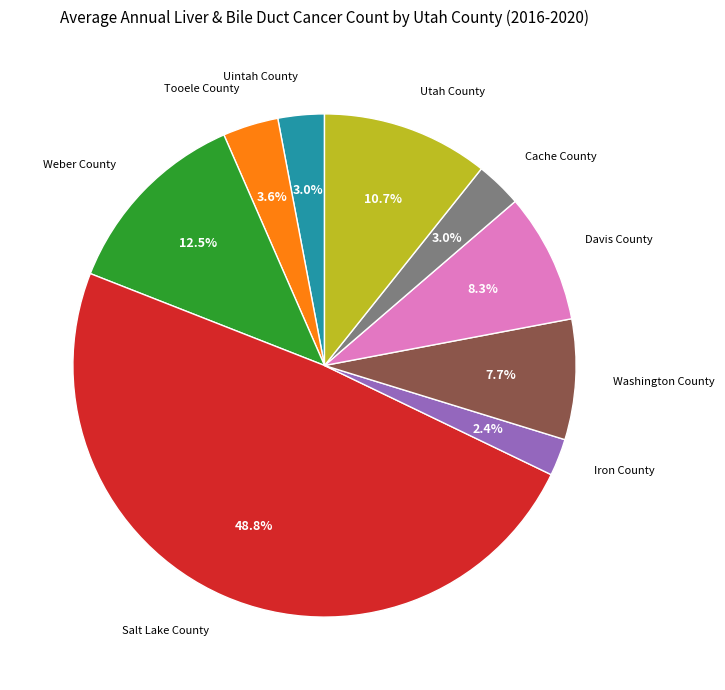

Is there a majority slice in this chart?

No